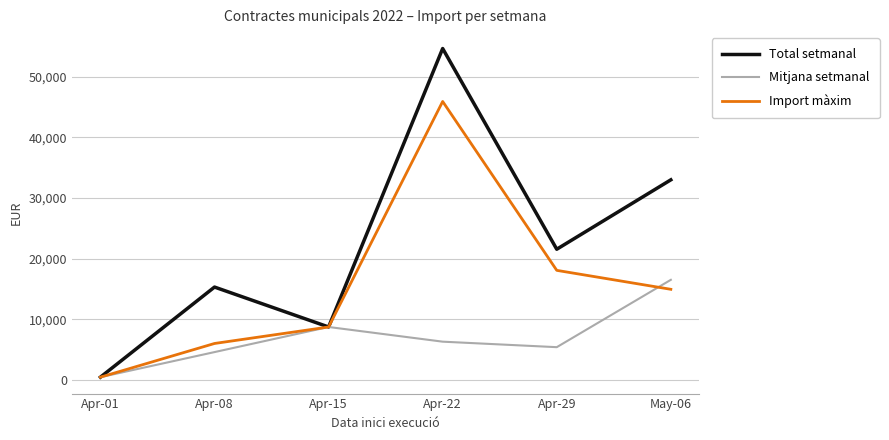

What is the total value across all series at Apr-29?

44988.8